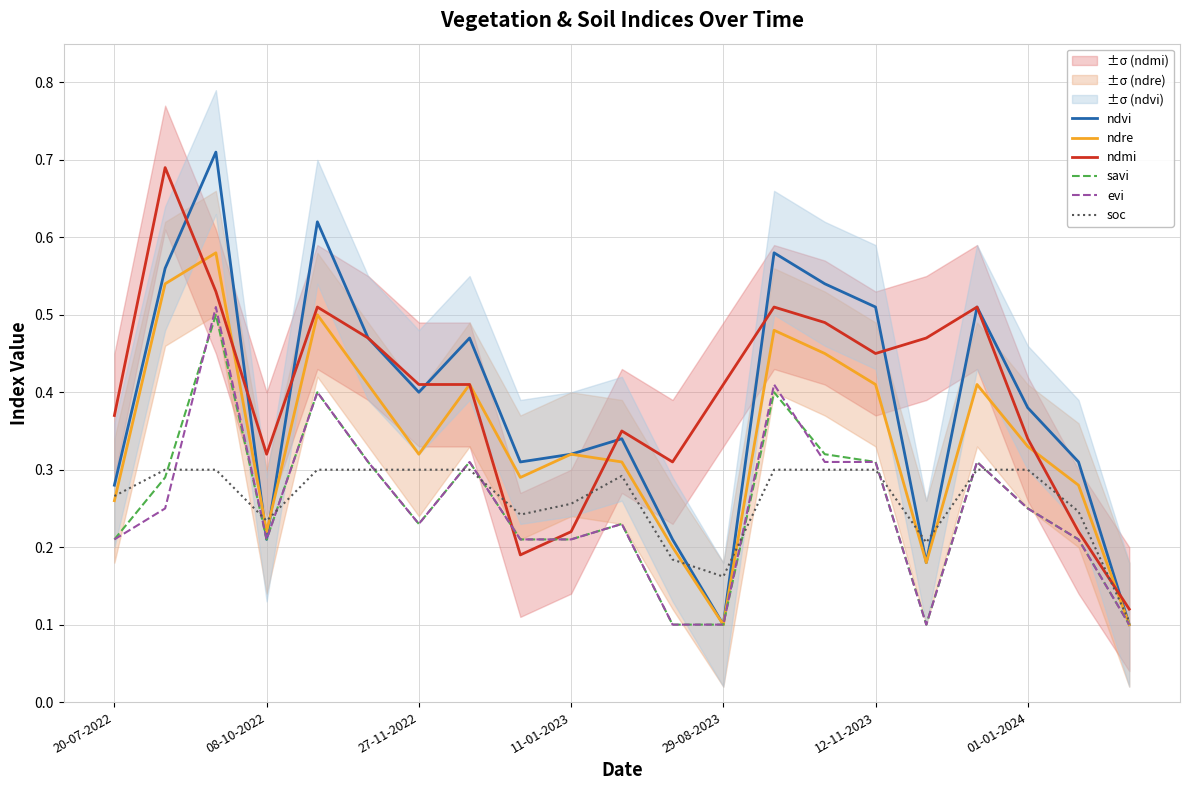

At which category does ndmi reach its first local valley?

08-10-2022